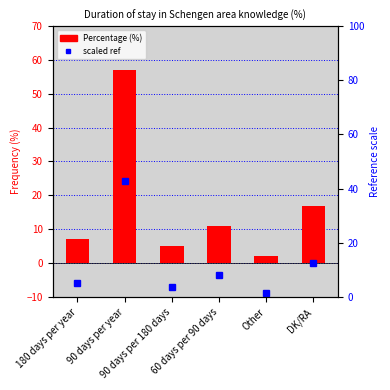

What is the smallest value displayed?

1.5